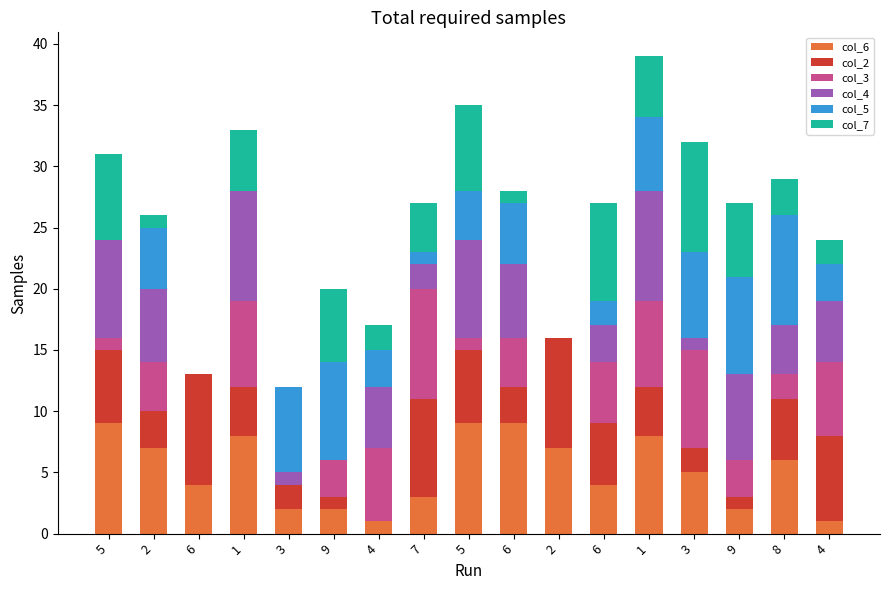

Between 9 and 6, which is larger?

6